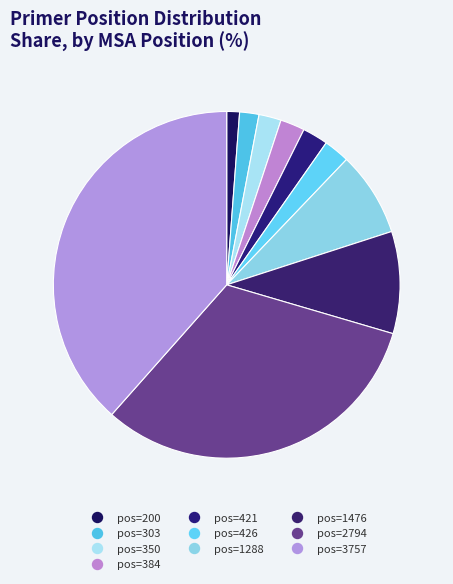

Is there a majority slice in this chart?

No